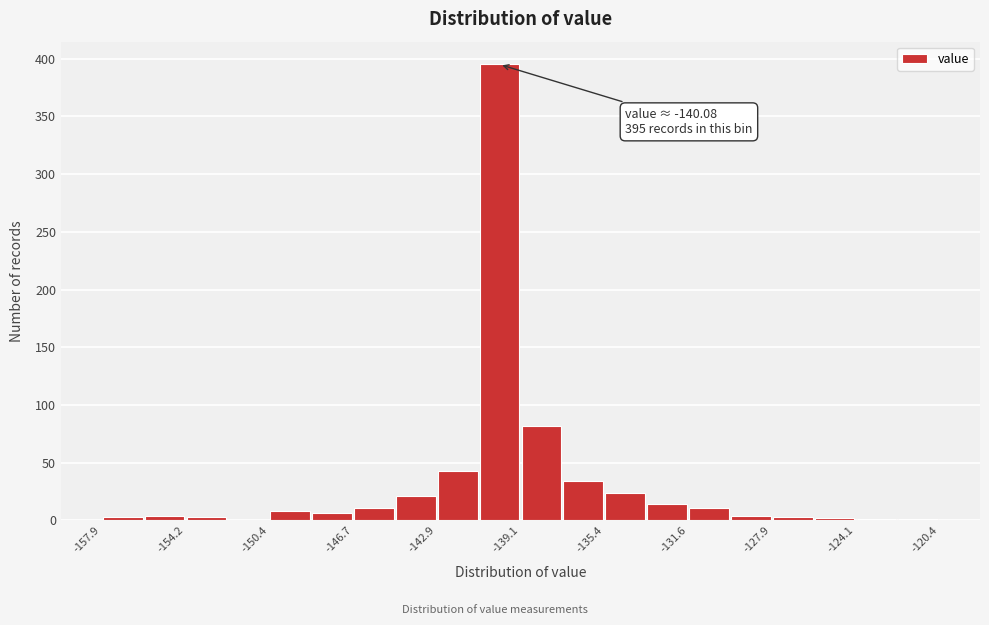

Read against the x-axis, roughly where is the centre of the tallest bar?

-140.0